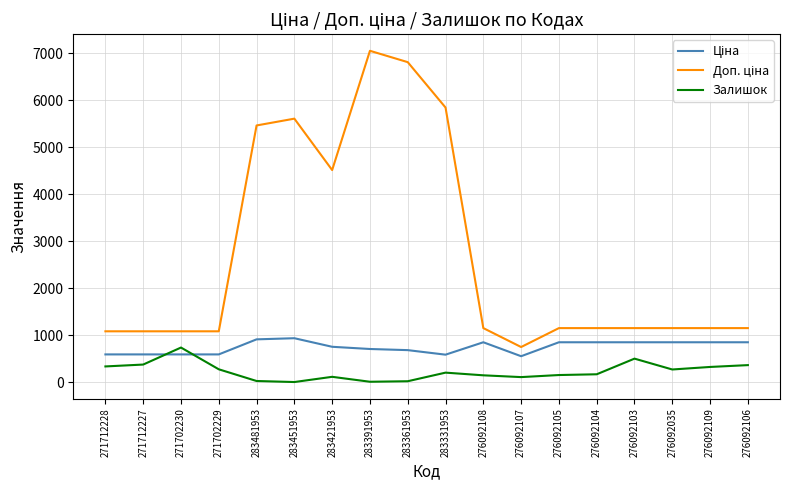

What is the difference between the maximum and minimum values in the Залишок series?

734.0